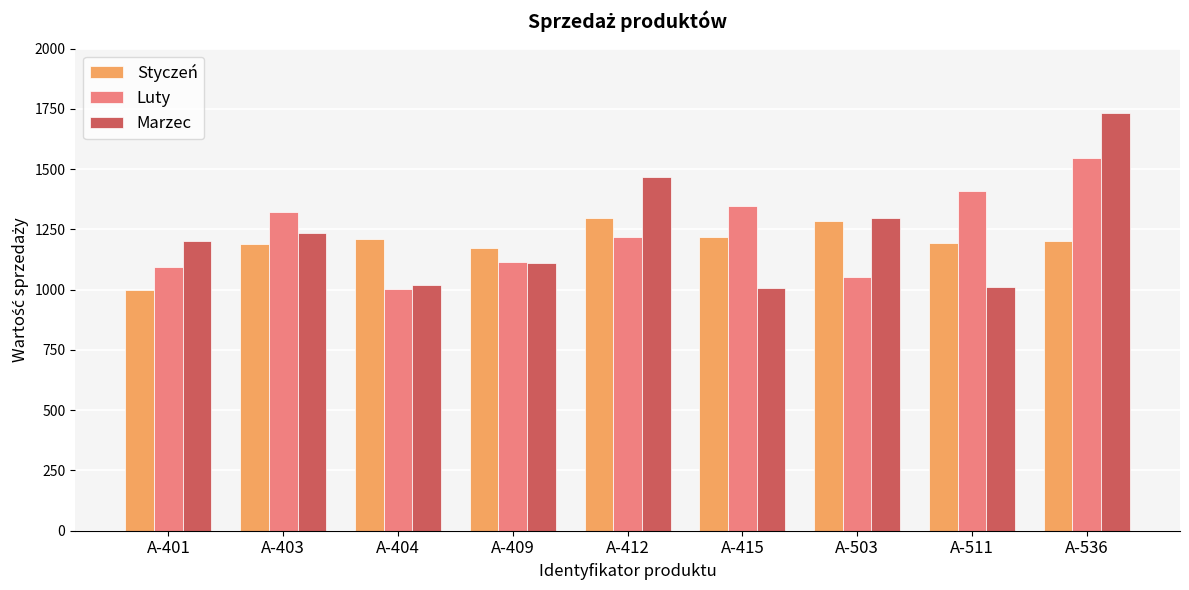

What is the sum of all Marzec values?

11079